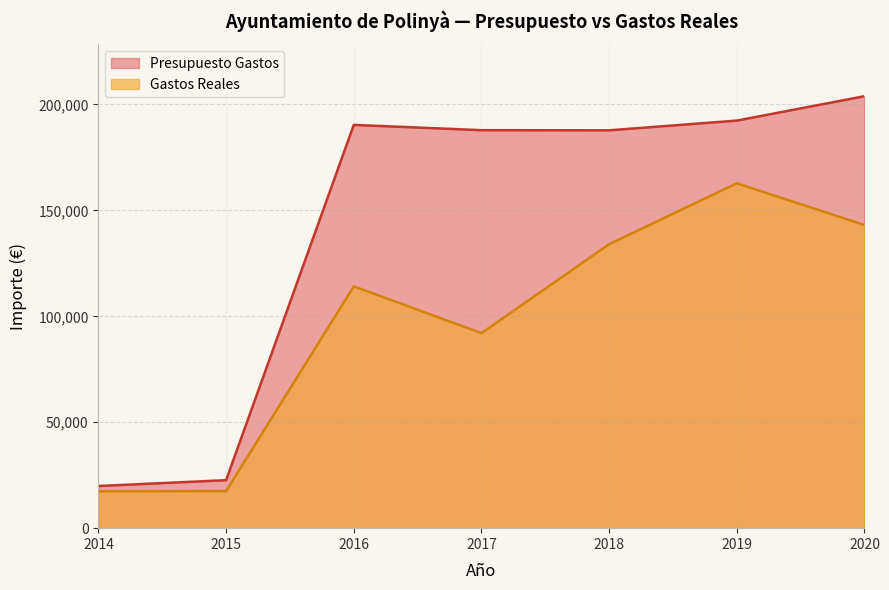

Count the number of categories in the chart.

7